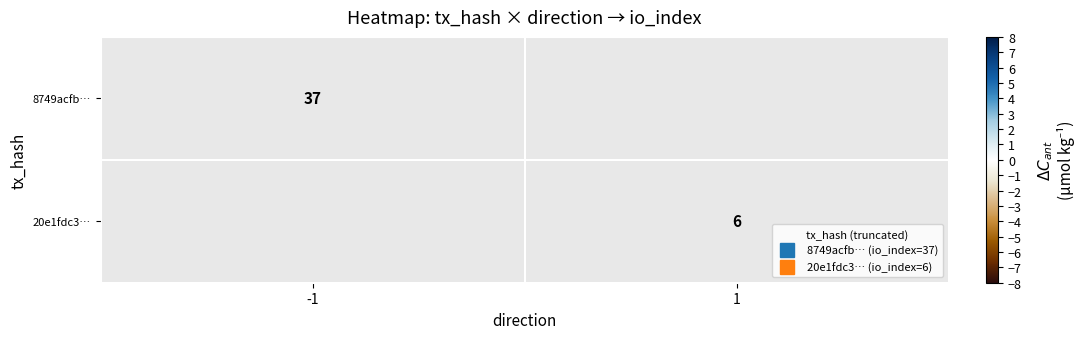

List the labels in order of 8749acfb… value, smallest first.

-1, 1